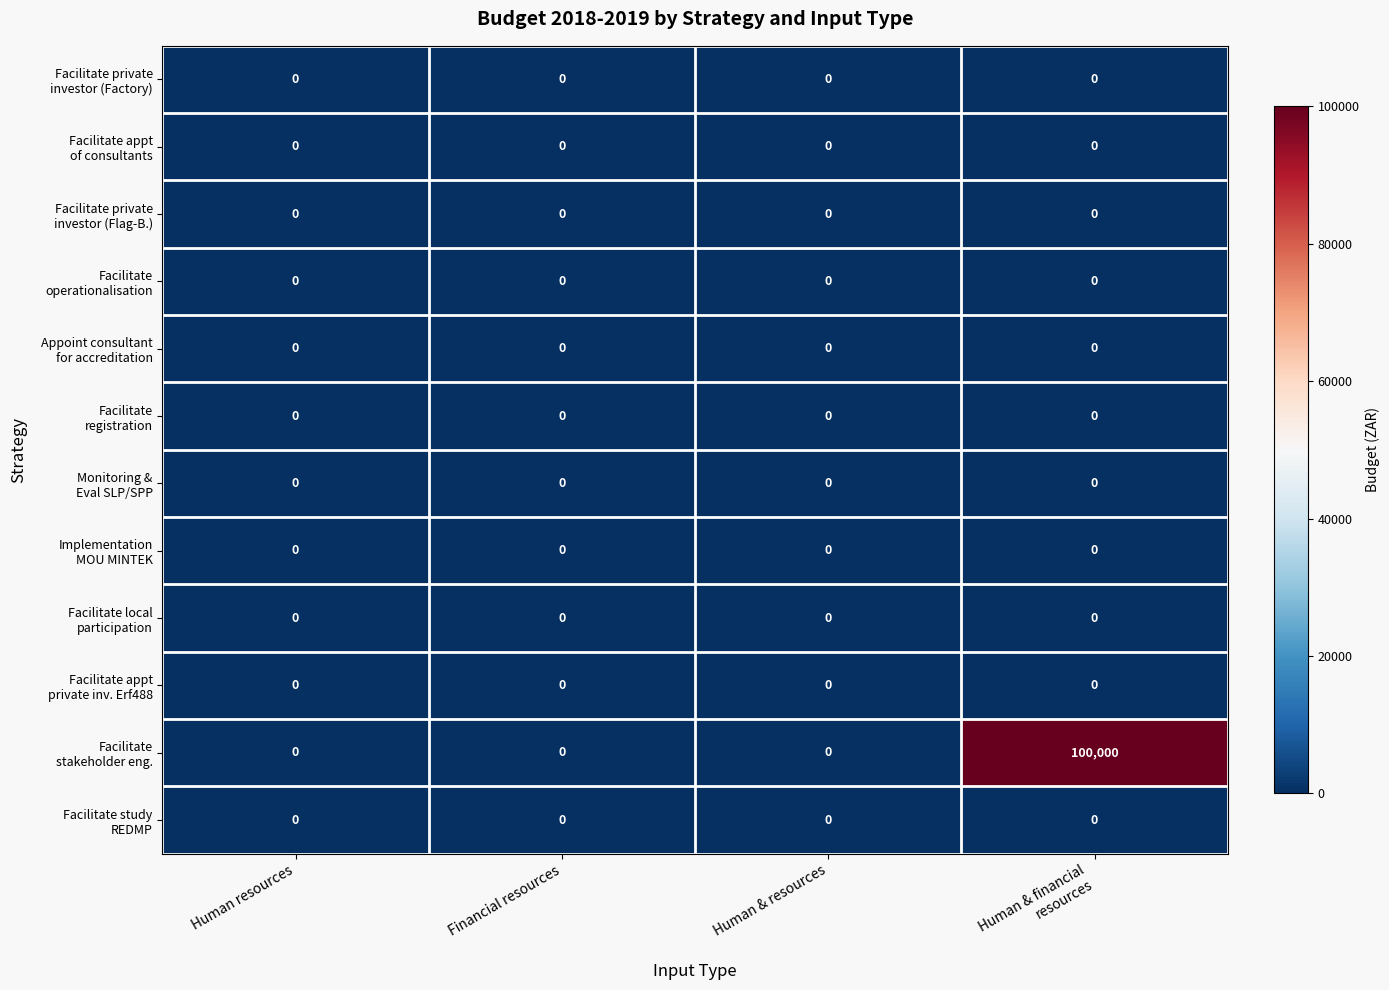

What is the maximum value shown in the chart?

100000